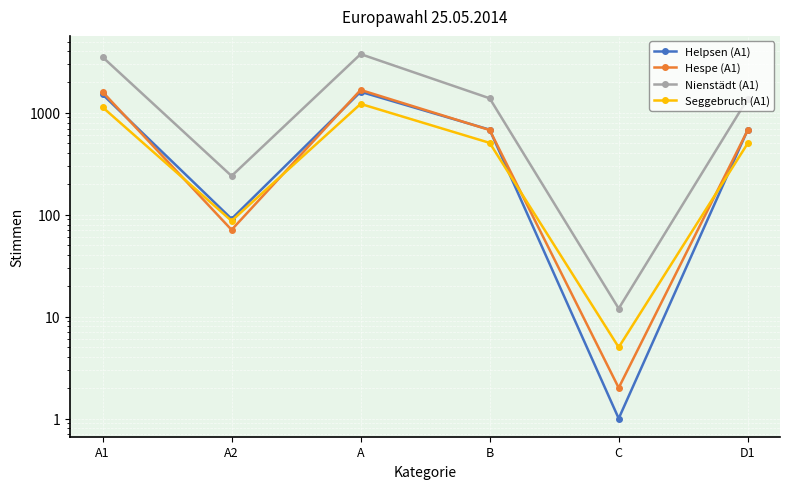

What is the average value of the Hespe (A1) series?

785